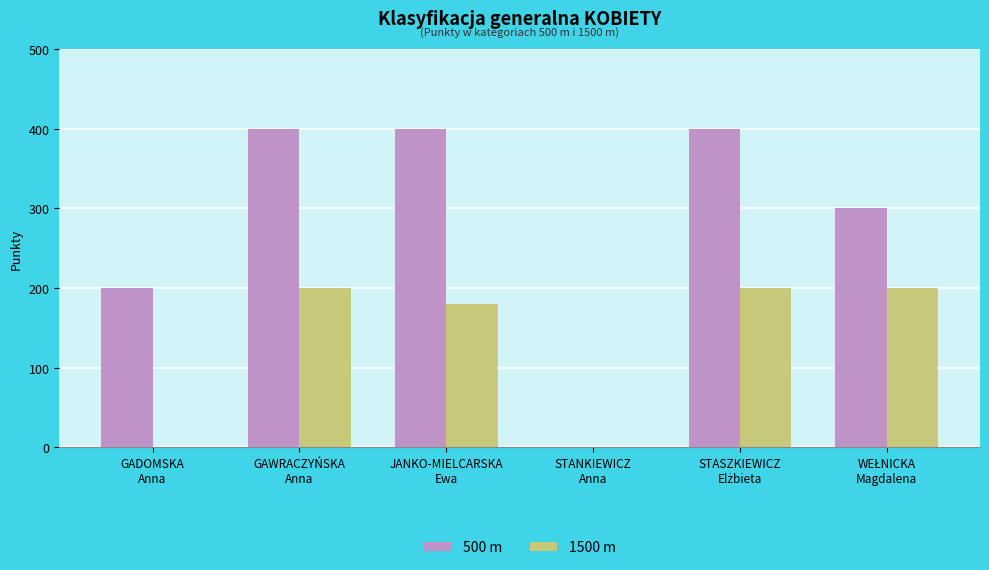

Which series has the largest total across all categories?

500 m